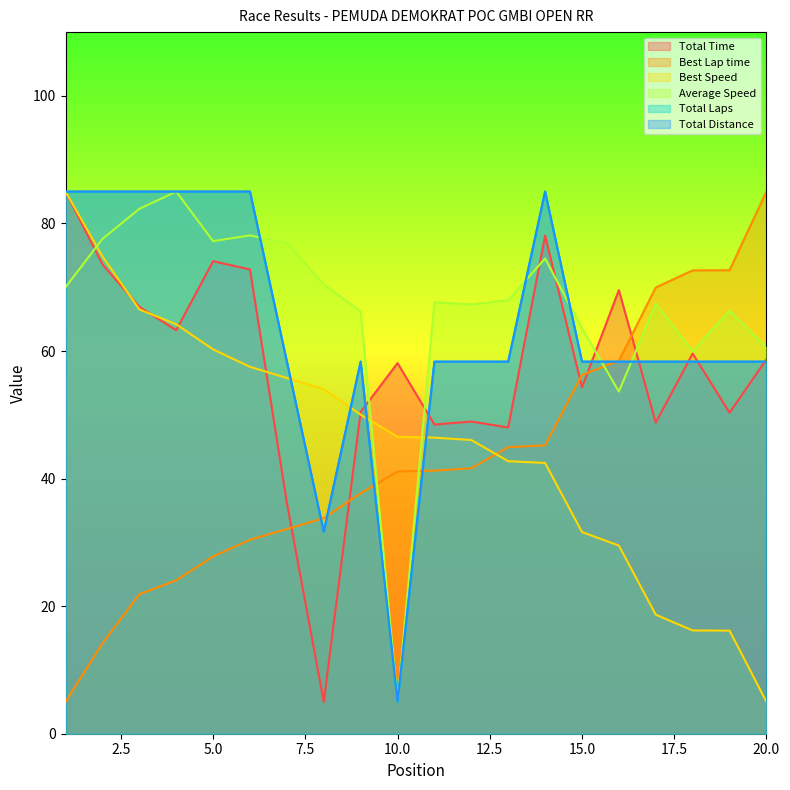

What is the difference between the Average Speed values at 10 and 2?

72.6